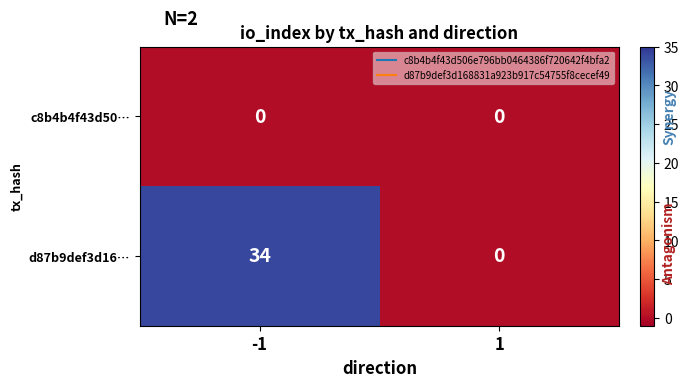

Which label corresponds to the largest value in the chart?

-1